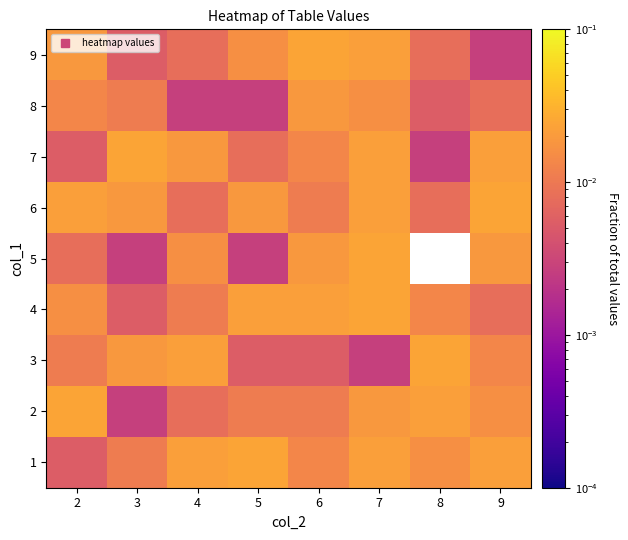

The 8 series shows 0.0 at 4. True or false?

True